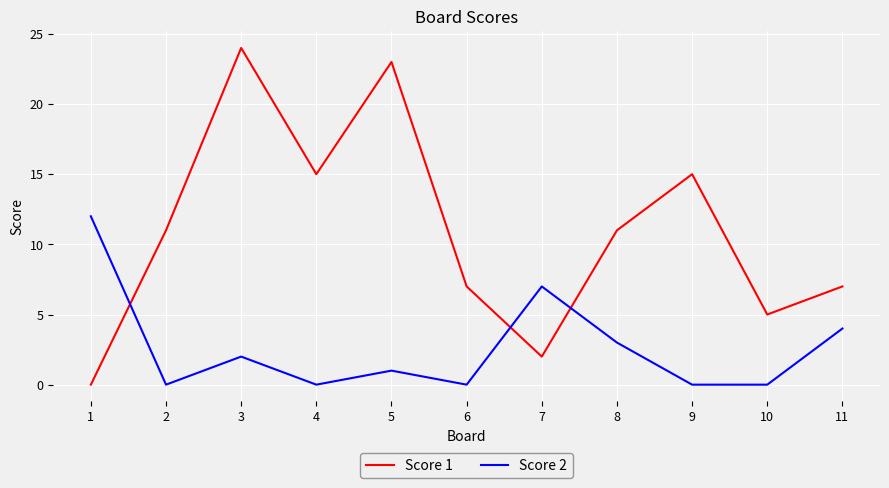

Which category has the highest value across all series?

3